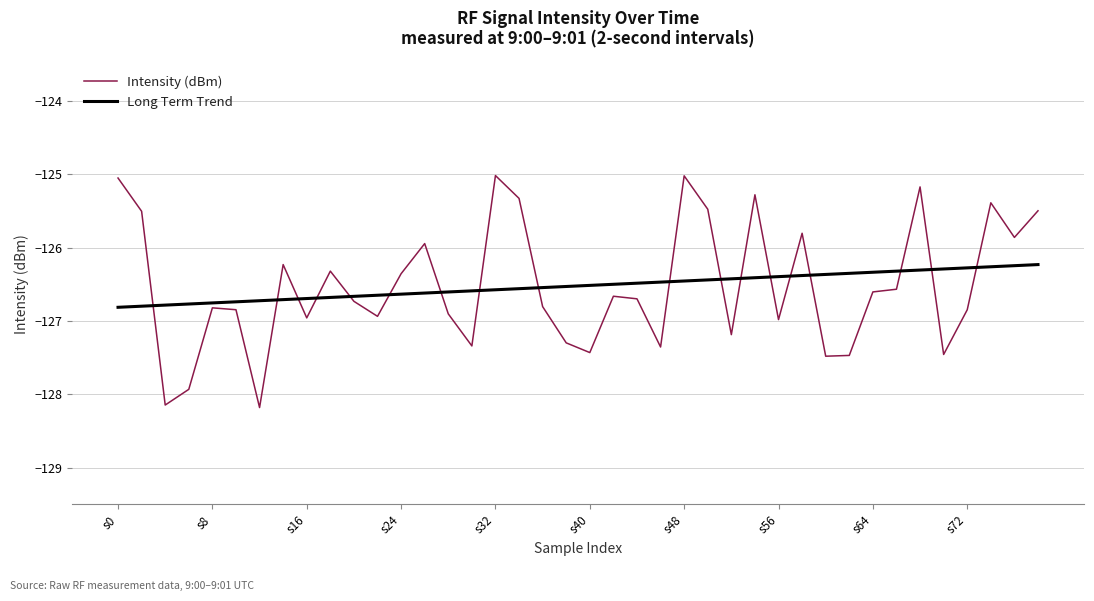

What is the difference between the maximum and minimum values in the Long Term Trend series?

0.6